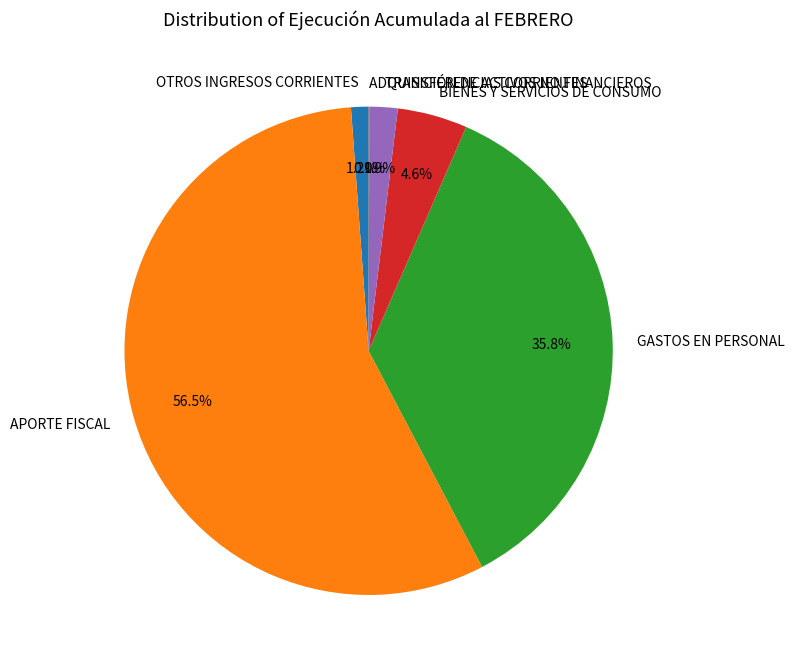

Which slice is the largest?

APORTE FISCAL